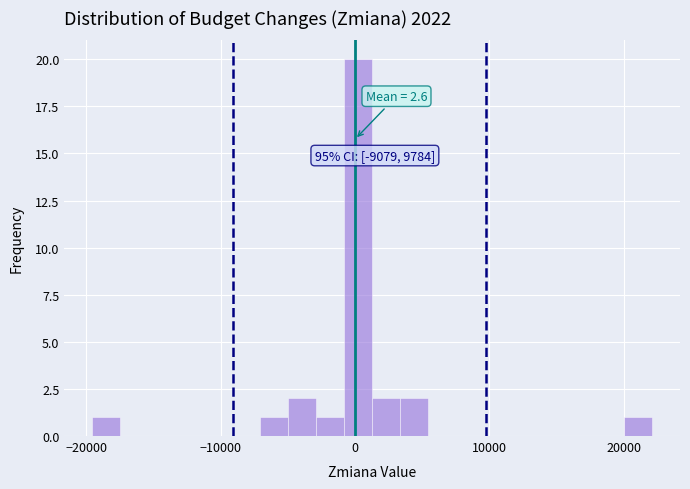

Around what value on the x-axis is the tallest bar? Give the approximate position of its centre, as read against the axis.

0